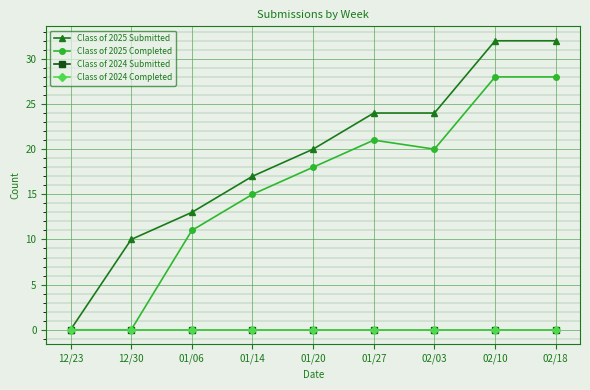

True or false: Class of 2025 Completed and Class of 2024 Submitted cross at least once.

False